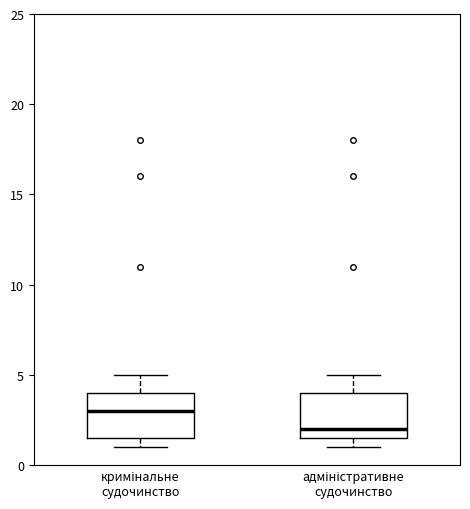

Which box's median line is the lowest?

адміністративне судочинство